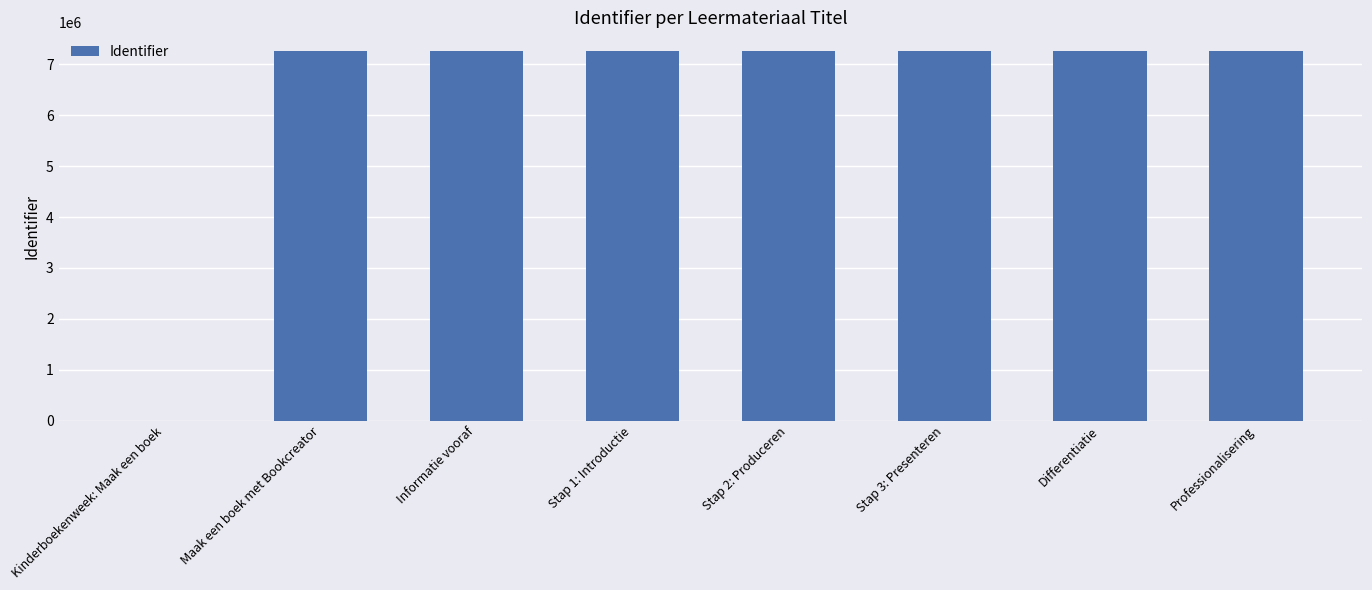

Is it true that the value at Informatie vooraf is 5015352?

False